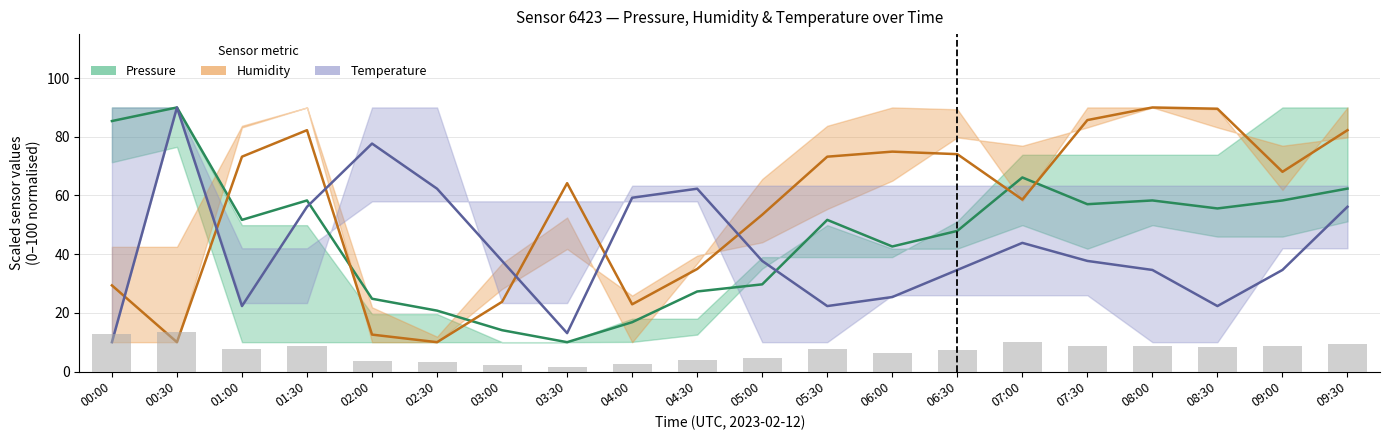

Count the number of data series in this chart.

3